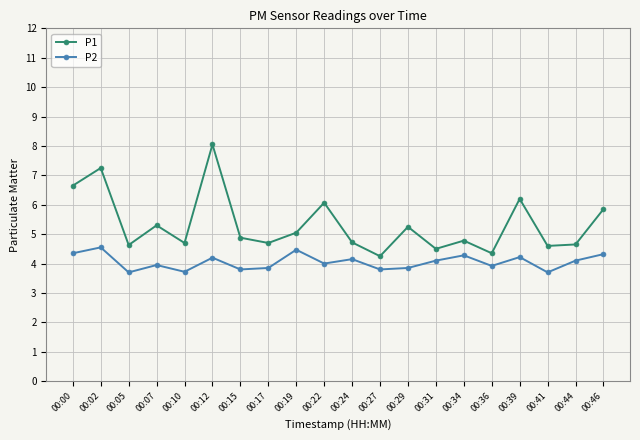

At which category does the chart reach its peak across all series?

00:12